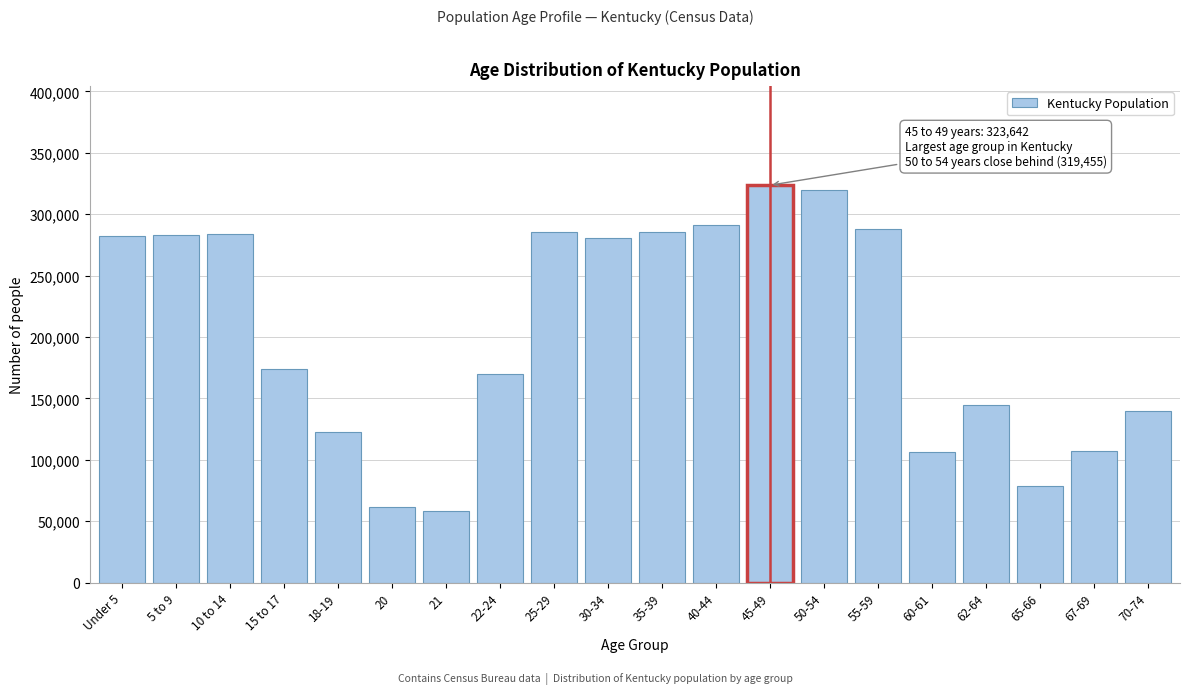

Between 15 to 17 and 45-49, which is larger?

45-49